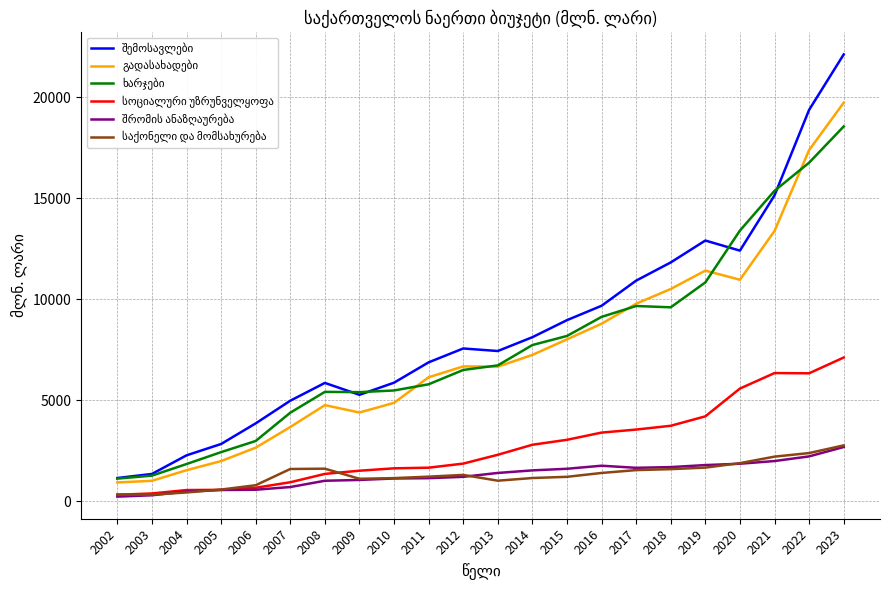

What is the total value across all series at 2018?

38927.6